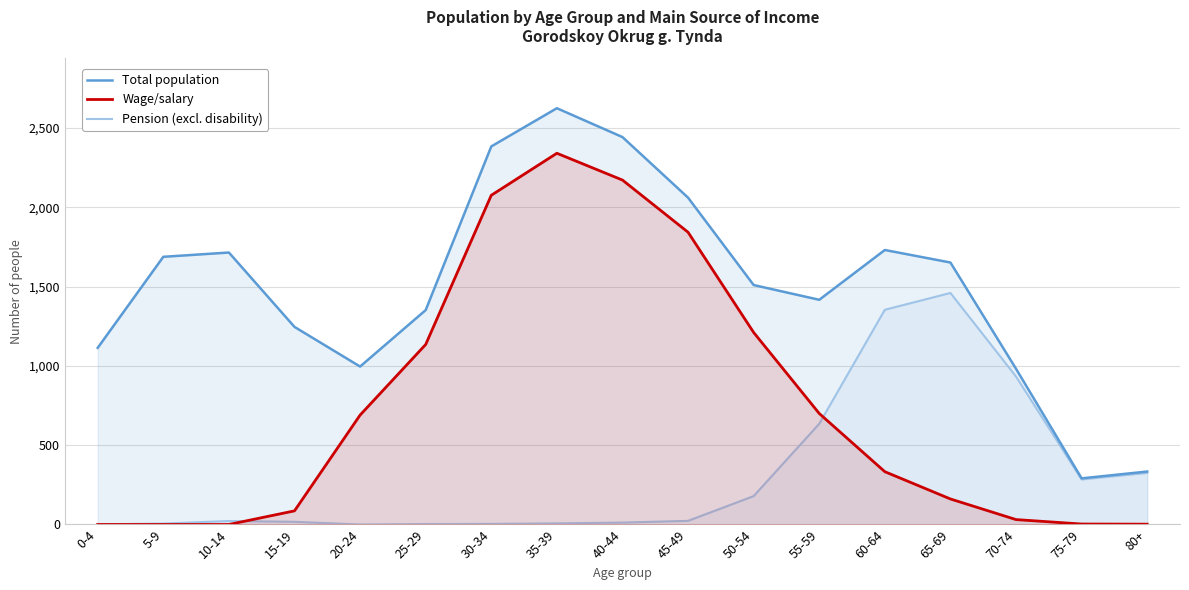

How many lines are shown in the chart?

3